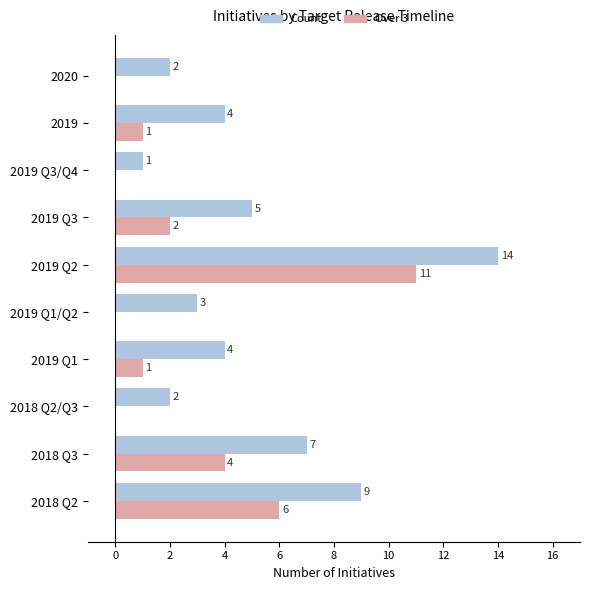

What are all the series names shown in the legend?

Count, Over 3